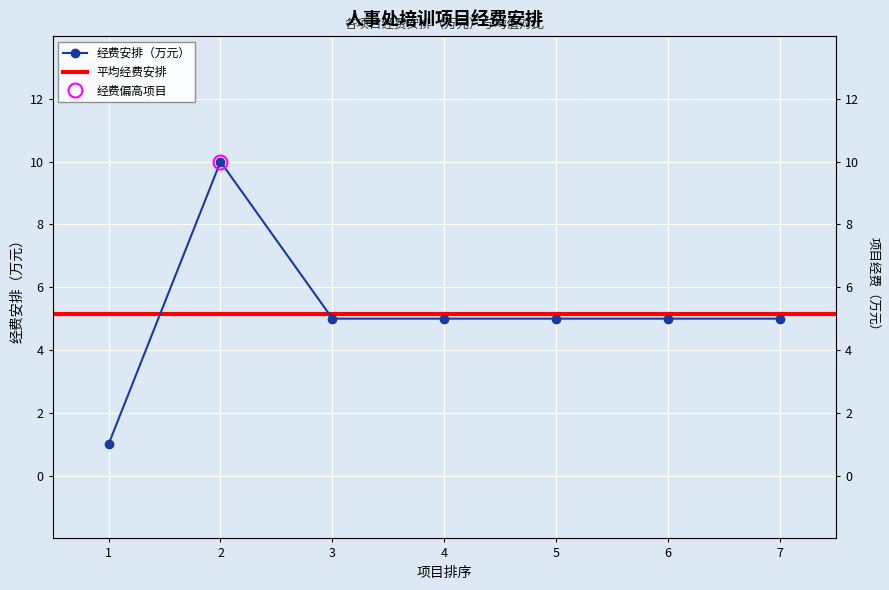

Rank the categories by value from lowest to highest.

1, 3, 4, 5, 6, 7, 2